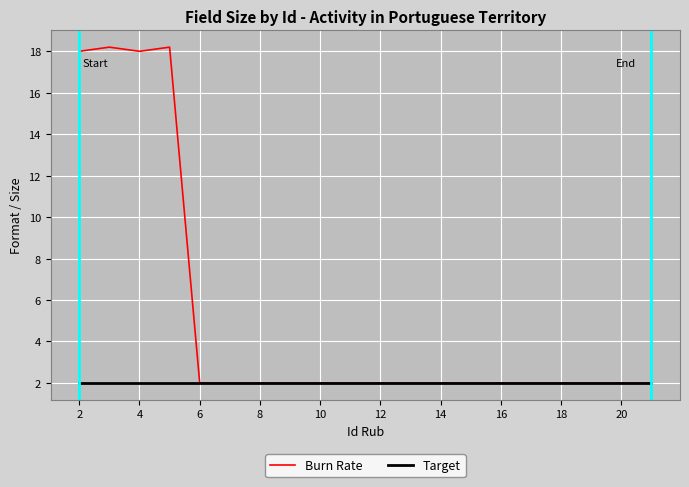

What is the smallest value displayed?

2.0